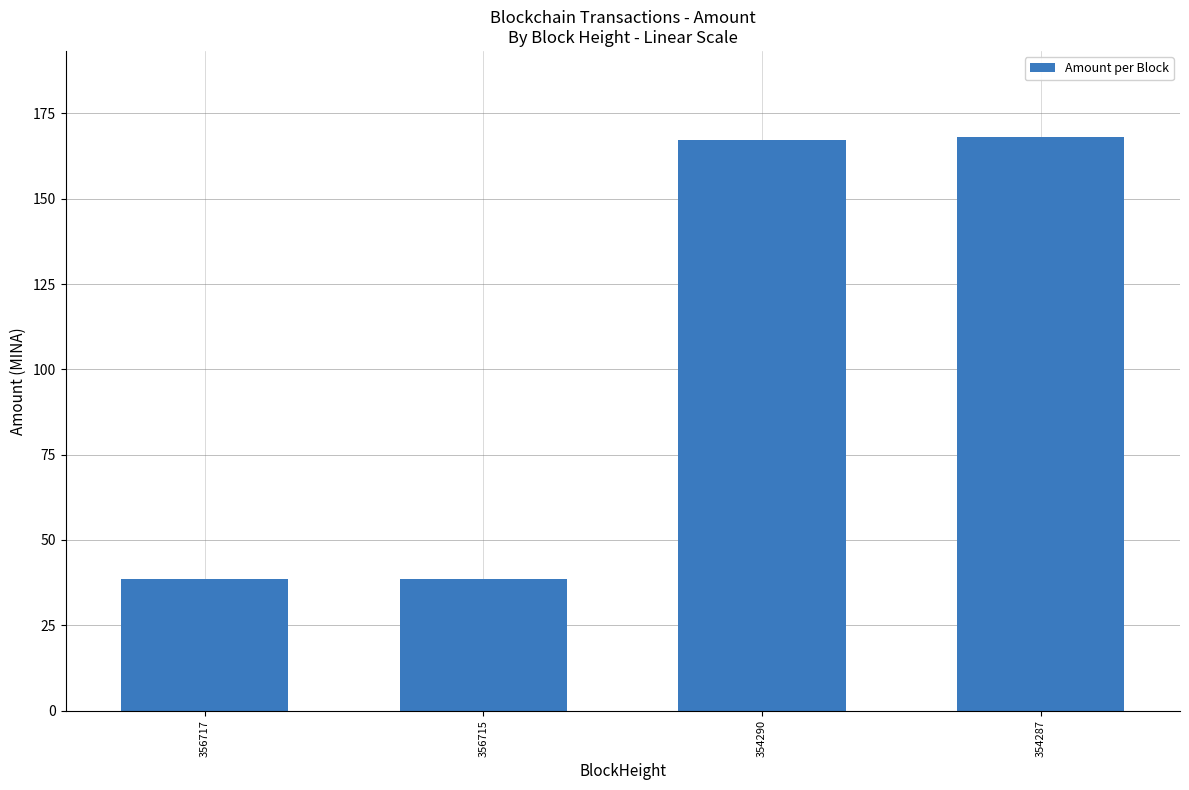

Is it true that the value at 356715 is 38.6?

True